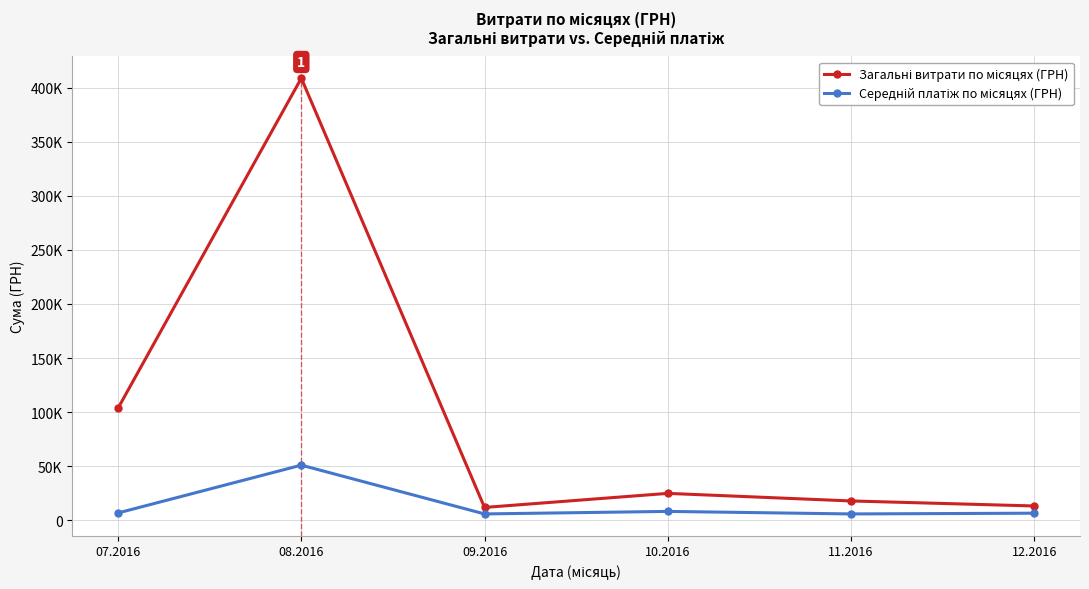

What is the value of the Середній платіж по місяцях (ГРН) point at the 5th from the left?

6000.0